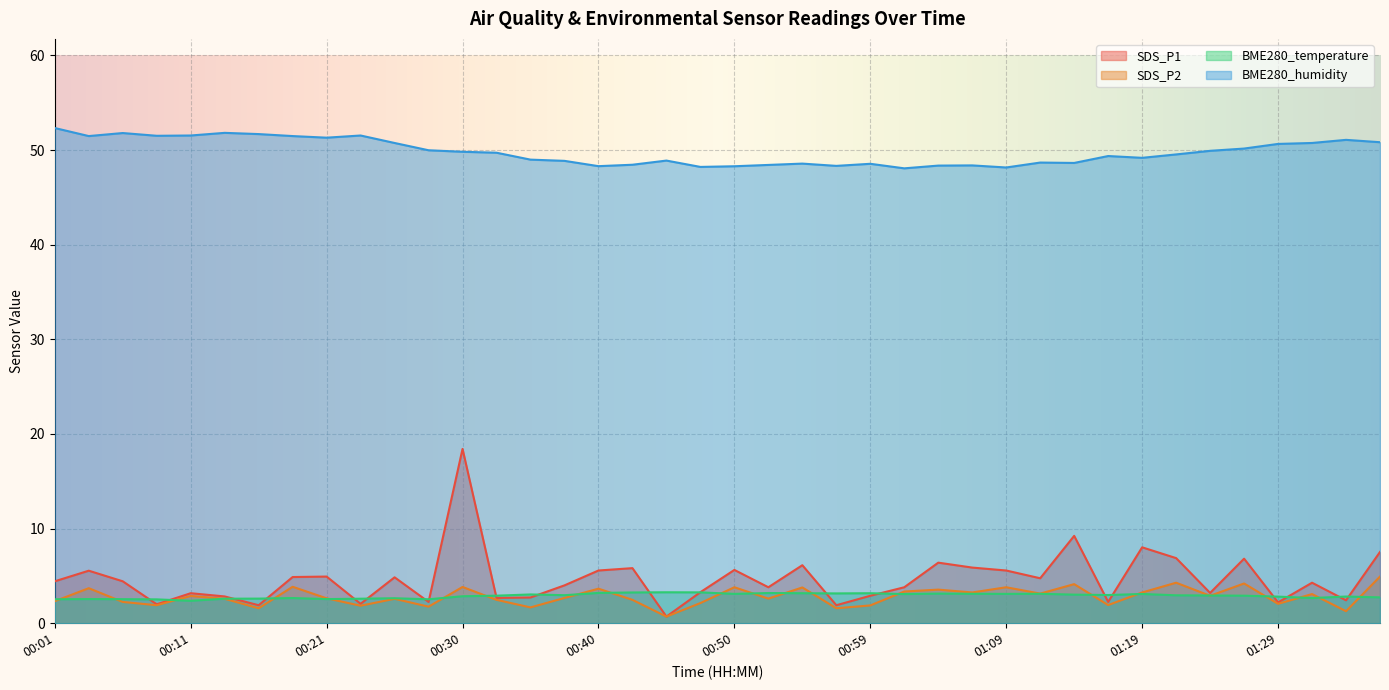

Rank the series at 00:01 from lowest to highest value.

SDS_P2, BME280_temperature, SDS_P1, BME280_humidity